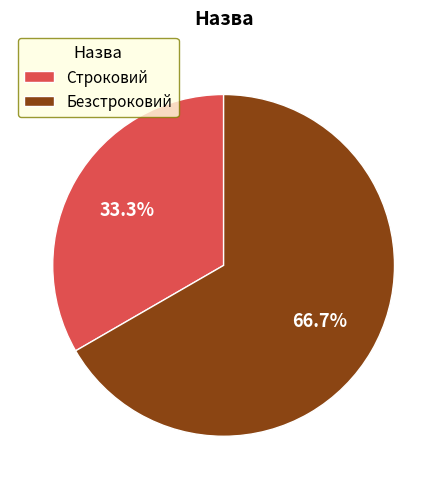

What percentage do Безстроковий and Строковий together represent?

100.0%